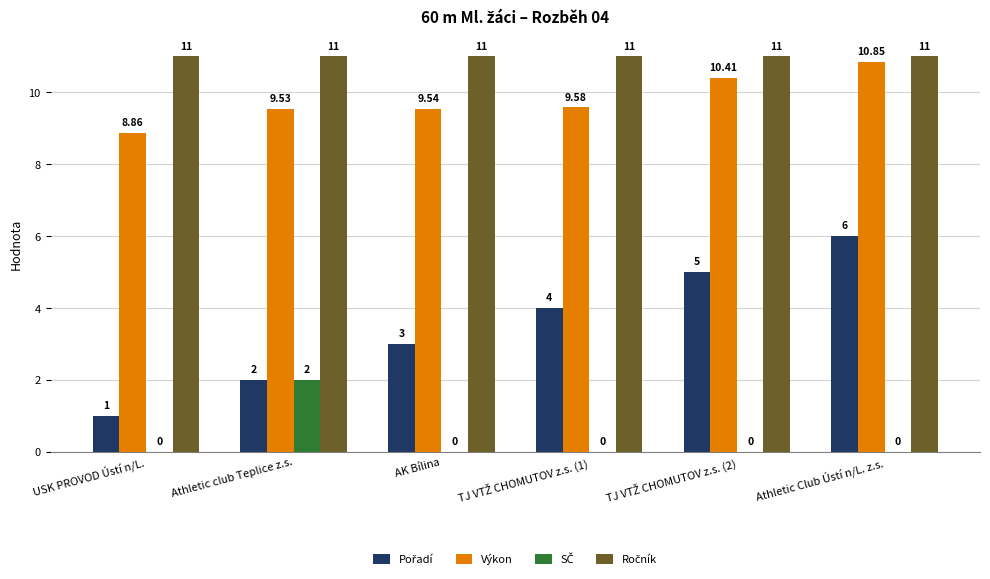

At which category is the sum across all series the highest?

Athletic Club Ústí n/L. z.s.